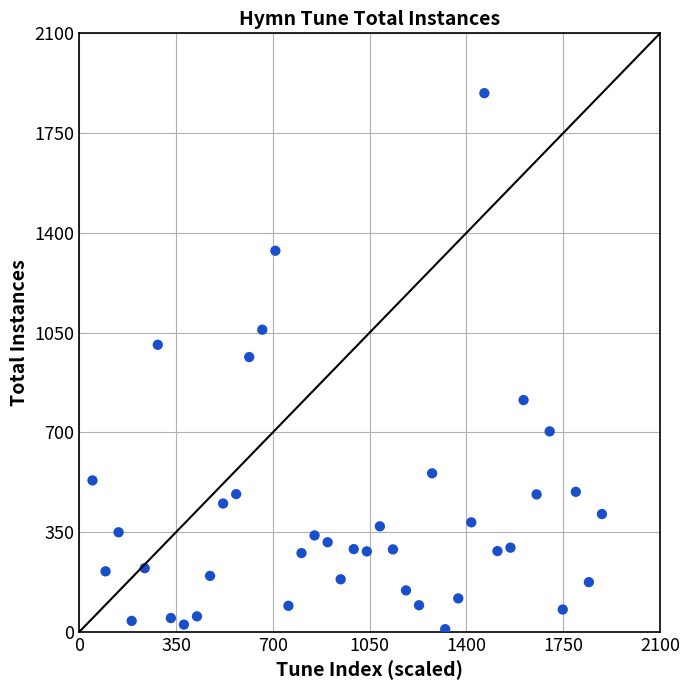

What is the range of Y values (max minus min)?

1881